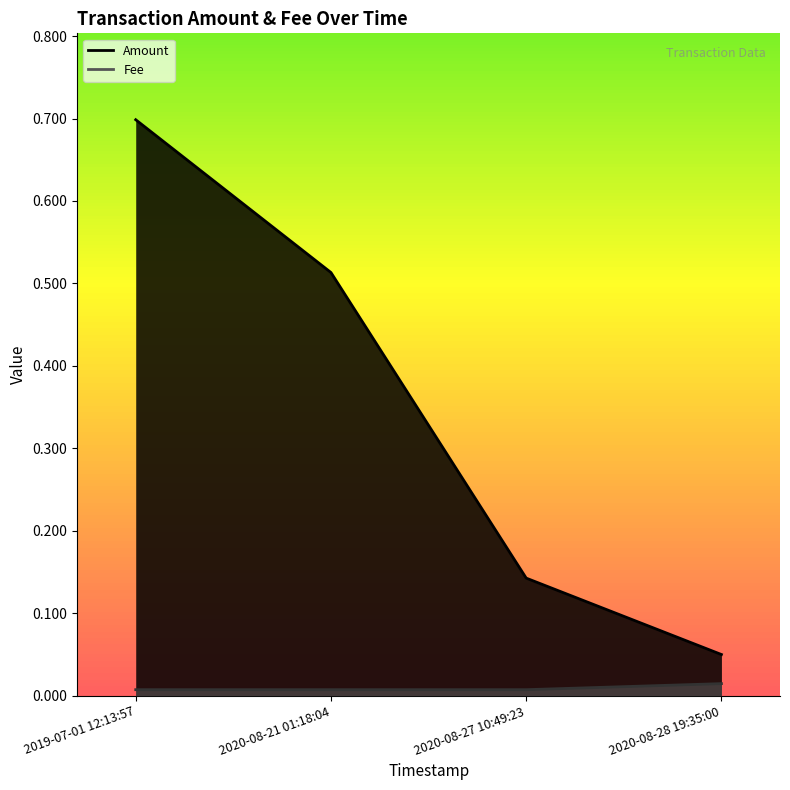

Which has a higher value, 2019-07-01 12:13:57 or 2020-08-21 01:18:04?

2019-07-01 12:13:57